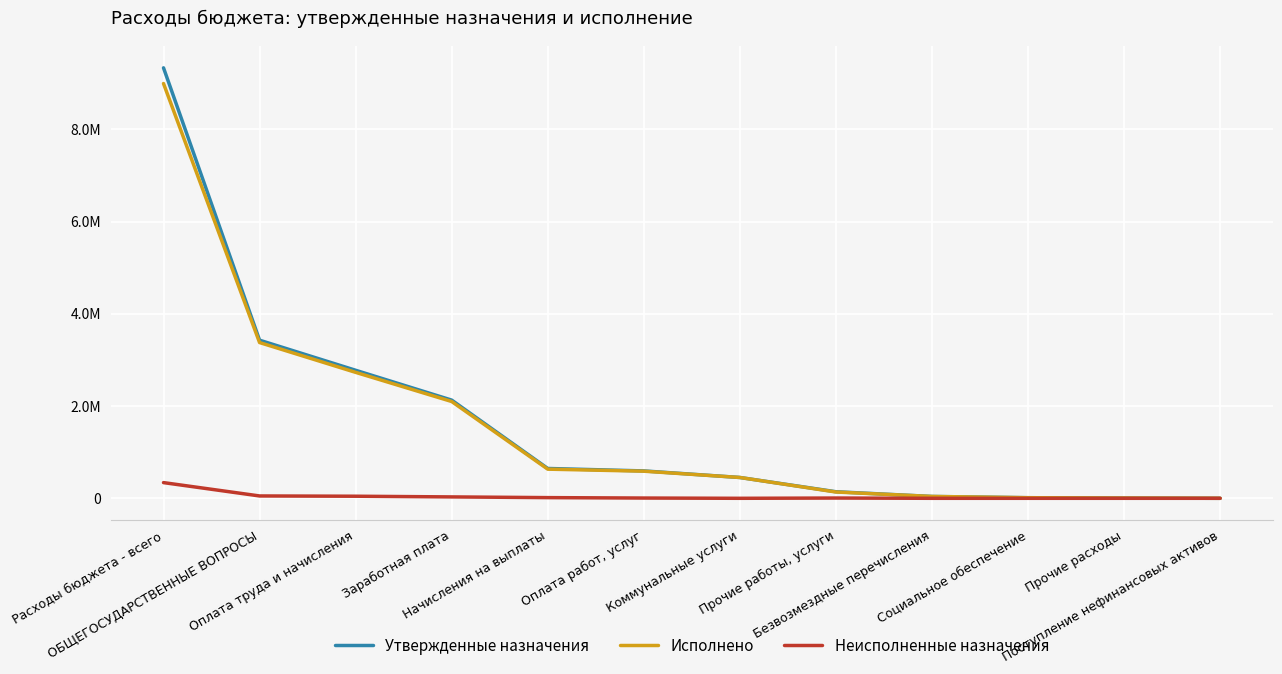

Where does the Утвержденные назначения series first go above 593700?

Расходы бюджета - всего